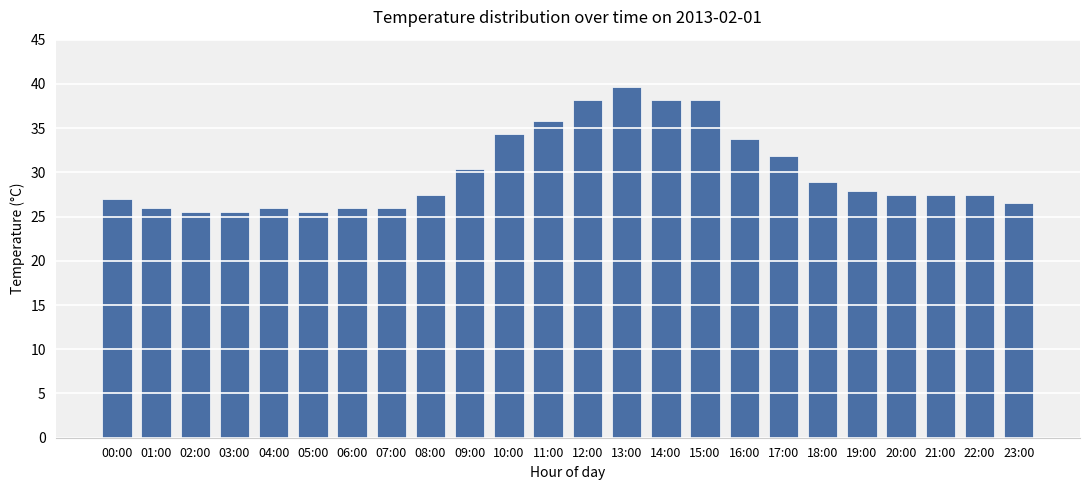

What is the label of the 22nd bar from the right?

02:00